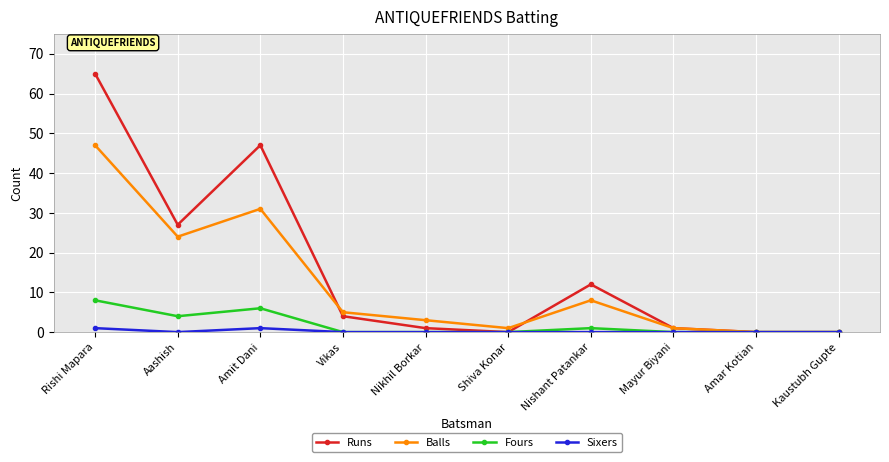

At which label is Fours closest to 4?

Aashish